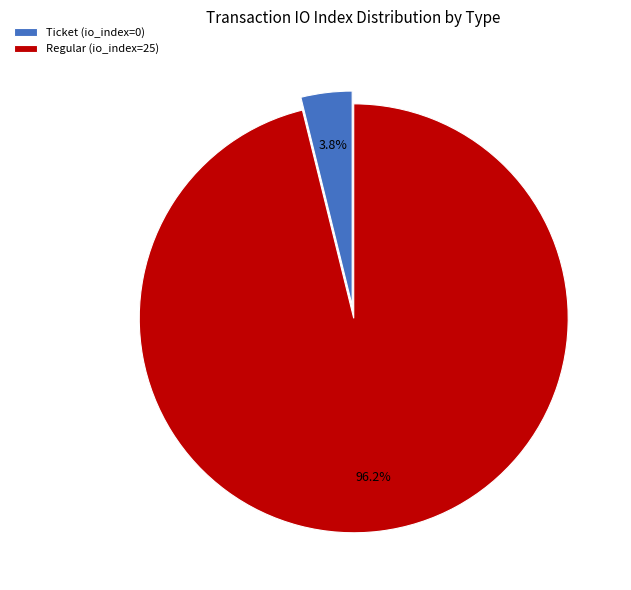

Count the number of slices in the pie.

2